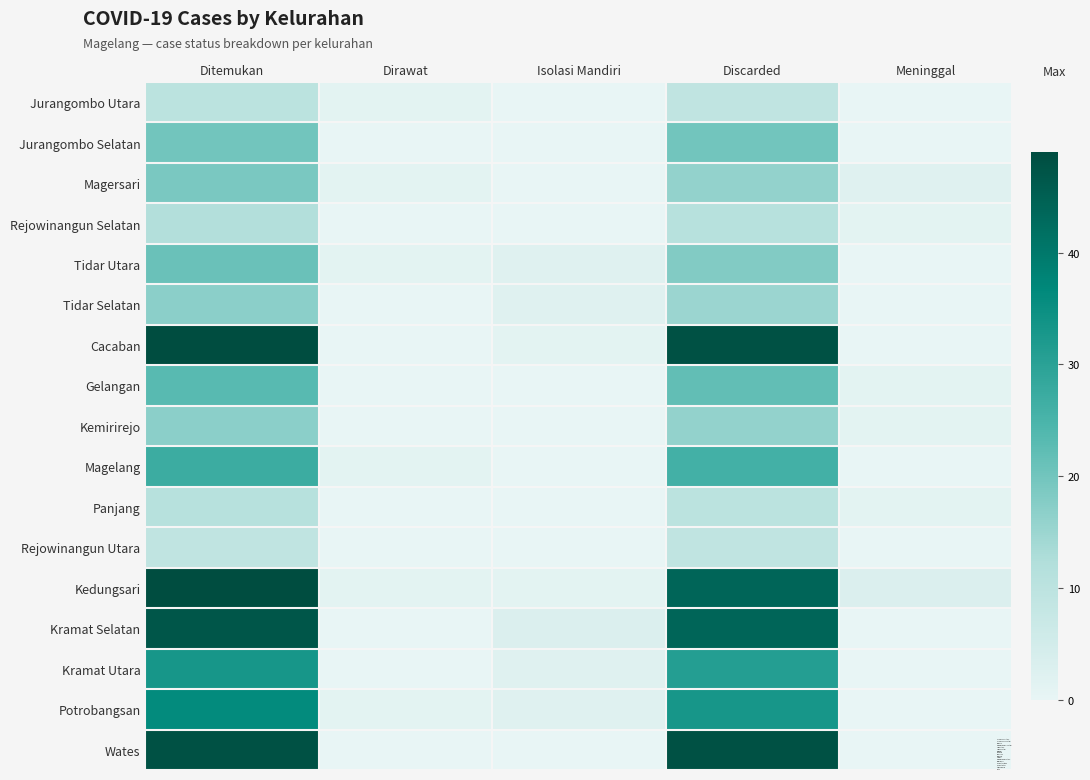

What is the difference between the highest and lowest values at Ditemukan?

40